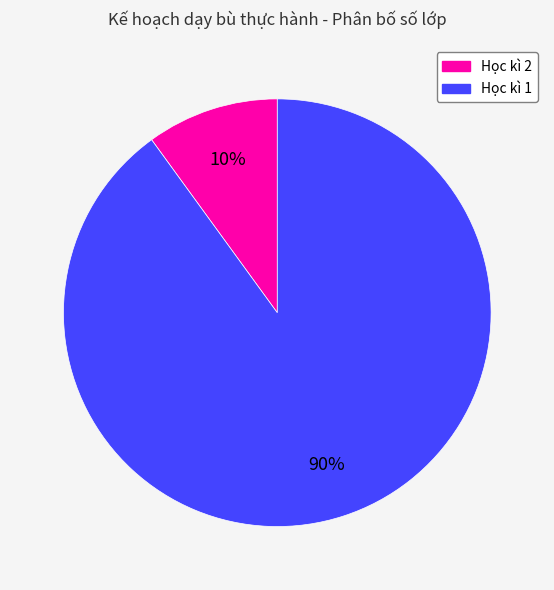

To the nearest percent, what is the difference between the Học kì 1 and Học kì 2 slice percentages?

80%